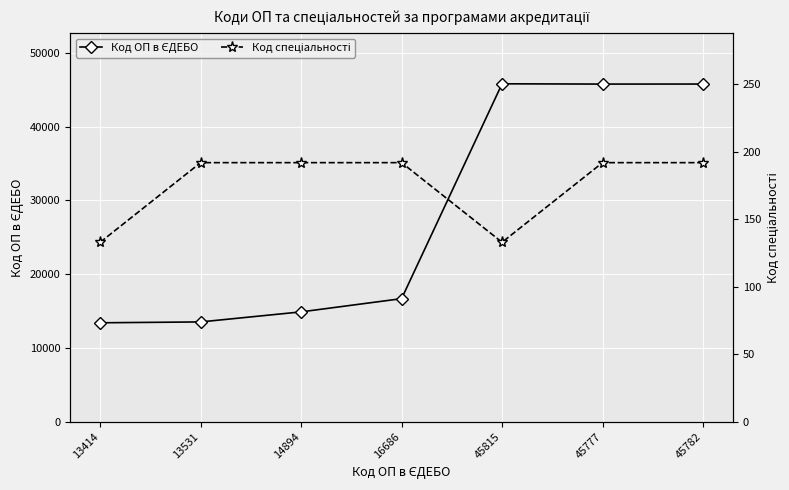

Where is the first local minimum for Код ОП в ЄДЕБО?

45777